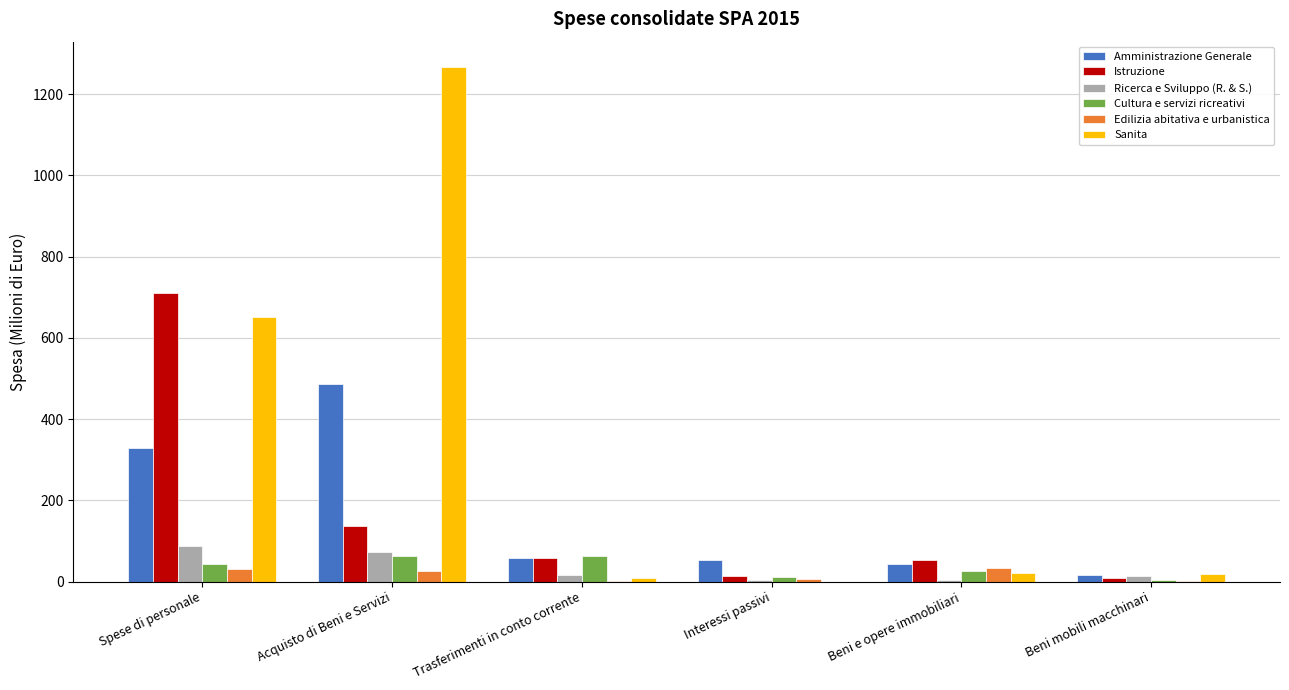

The value of Amministrazione Generale at Beni mobili macchinari is 15.8. True or false?

True